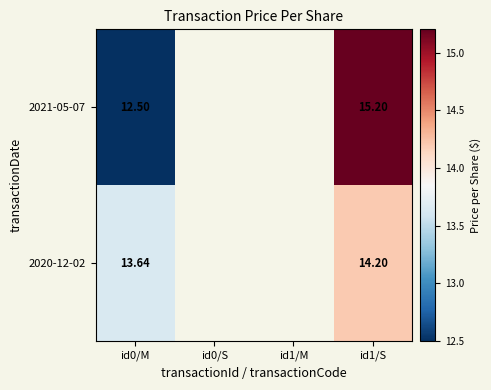

How many positive values does the 2021-05-07 series have?

2